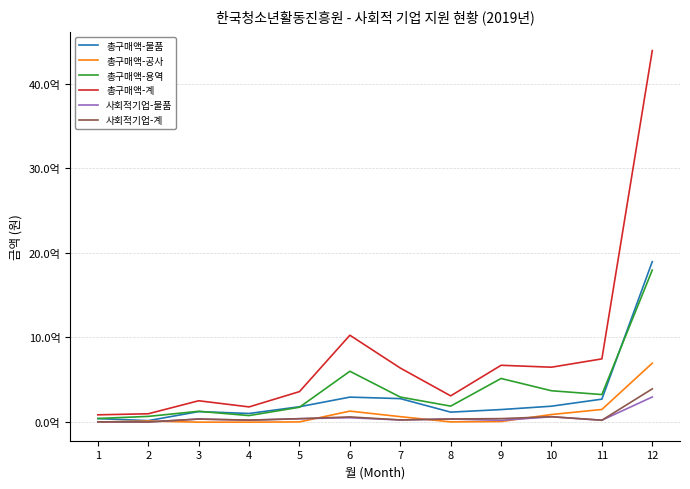

What are all the series names shown in the legend?

총구매액-물품, 총구매액-공사, 총구매액-용역, 총구매액-계, 사회적기업-물품, 사회적기업-계